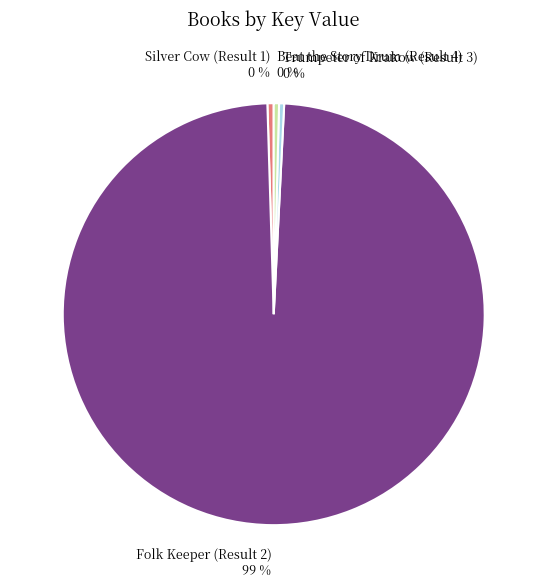

The Folk Keeper (Result 2) slice represents 99% of the pie. True or false?

True